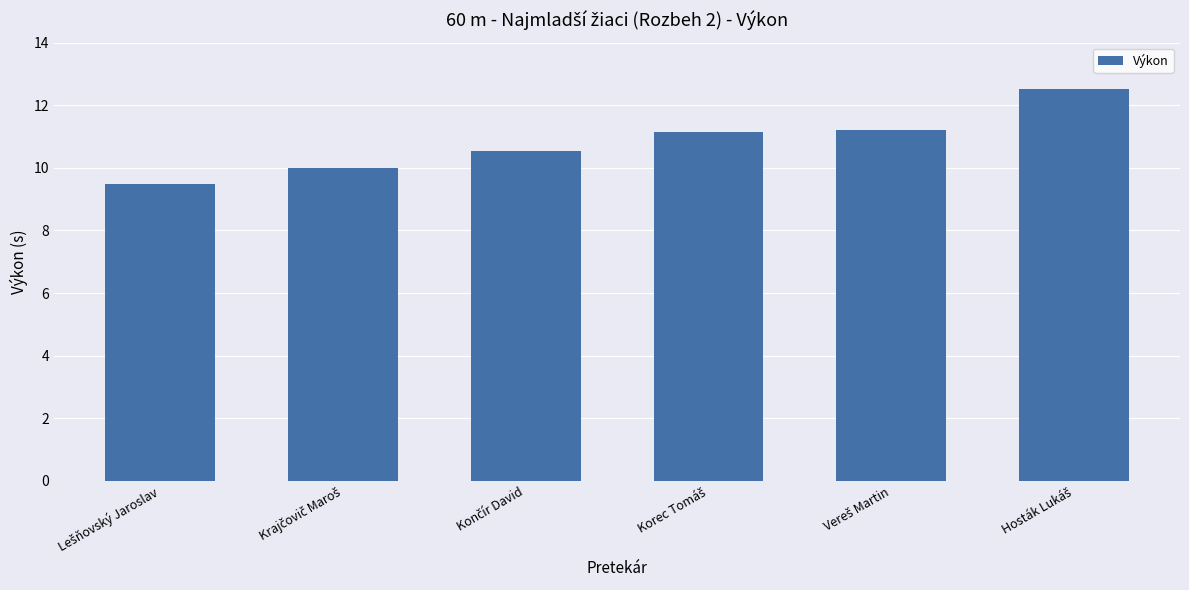

What is the value of the 3rd bar from the left?

10.5